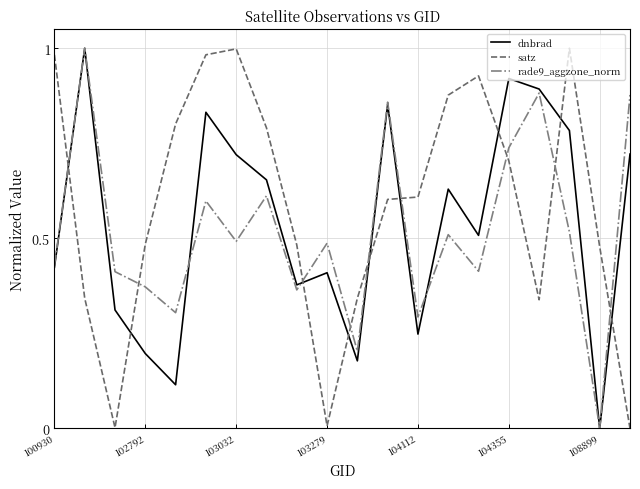

Does the chart have visible grid lines?

Yes